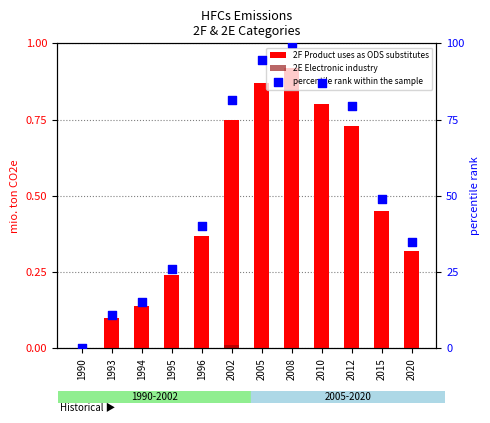

At which category is the sum across all series the highest?

2008